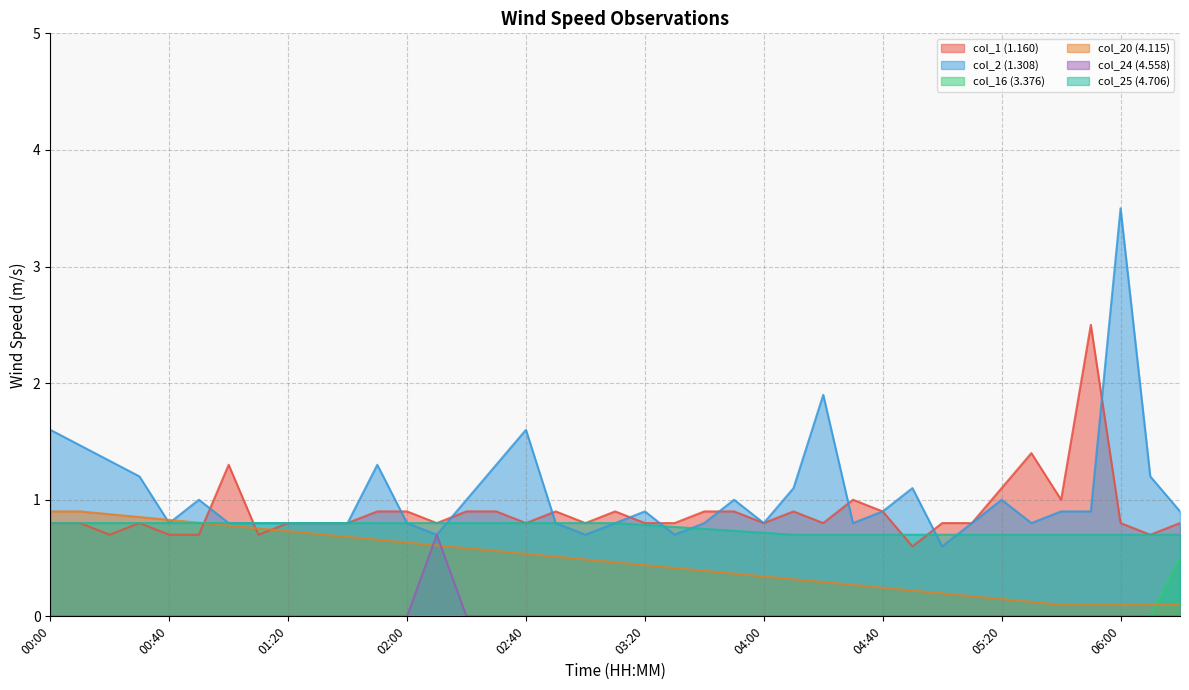

Count the number of categories in the chart.

39